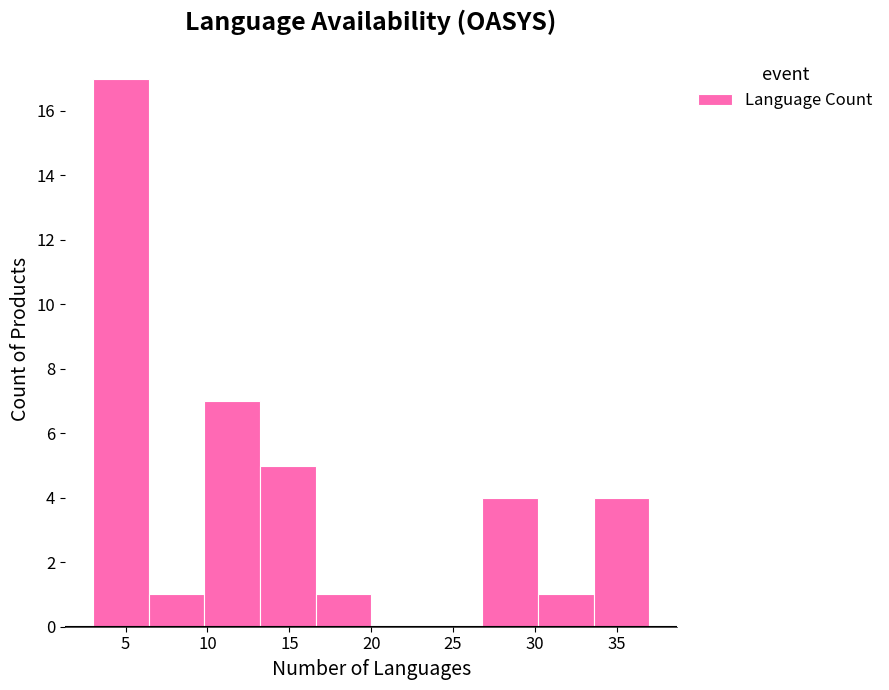

Reading left to right, transcribe this chart: for each bar, give the range it covers on the x-axis and its height. Neither the bar edges nor the heights are printed on the chart, so give them approximately, as read against the axes.

3.0 to 6.4: 17
6.4 to 9.8: 1
9.8 to 13.2: 7
13.2 to 16.6: 5
16.6 to 20.0: 1
20.0 to 23.4: 0
23.4 to 26.8: 0
26.8 to 30.2: 4
30.2 to 33.6: 1
33.6 to 37.0: 4